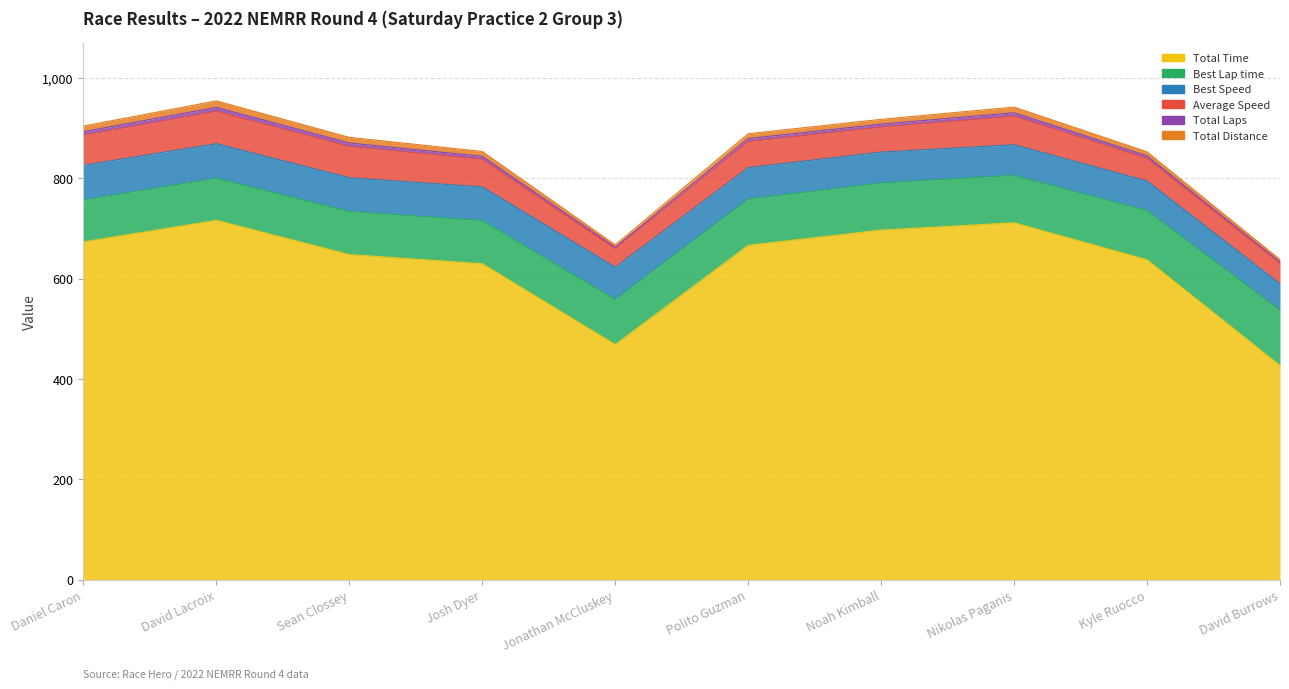

The Total Time series shows 236.4 at Daniel Caron. True or false?

False